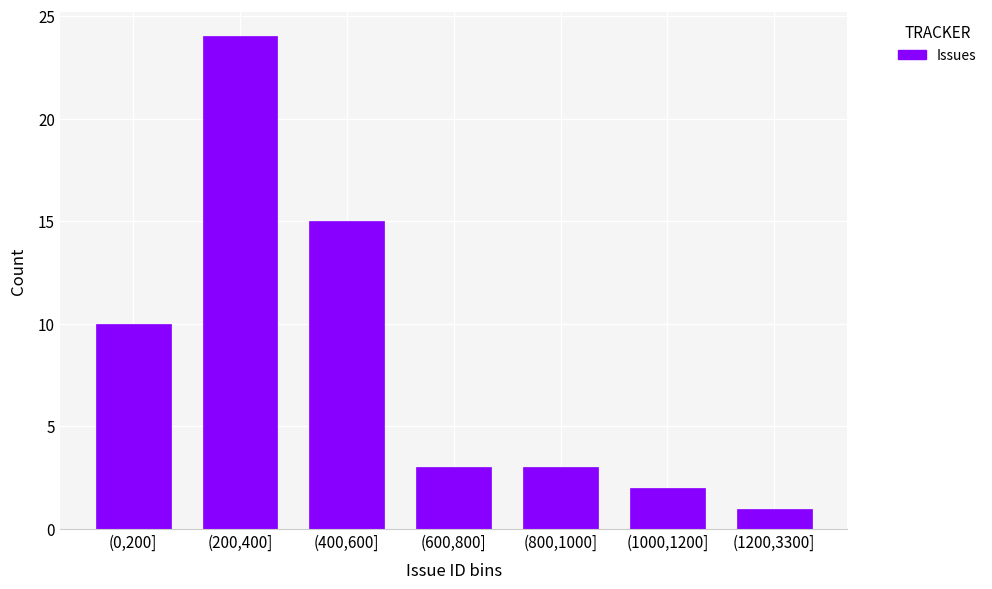

Reading right to left, extract all data points from this chart.

(1200,3300]=1	(1000,1200]=2	(800,1000]=3	(600,800]=3	(400,600]=15	(200,400]=24	(0,200]=10